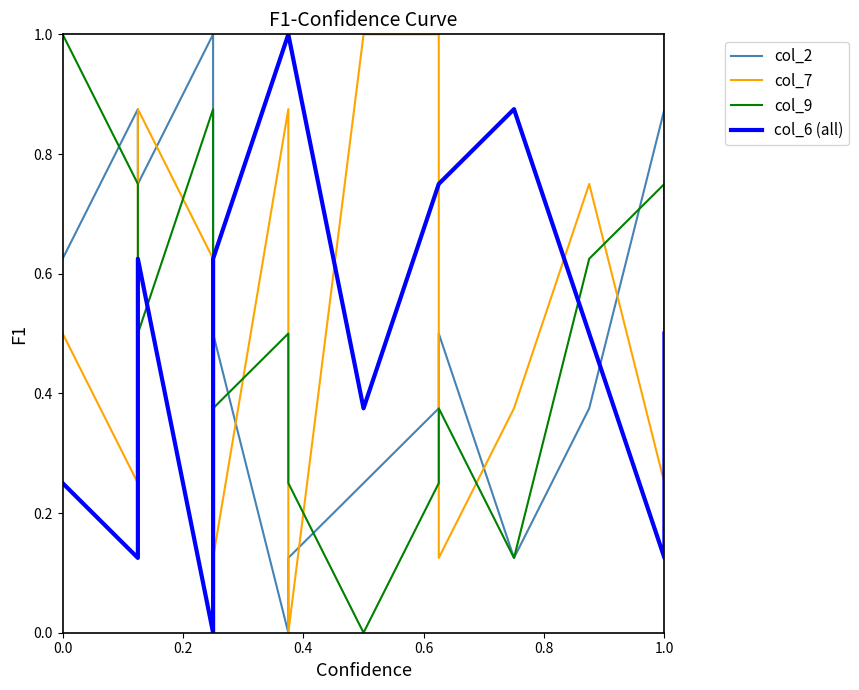

What is the label of the 12th point from the right?

0.6